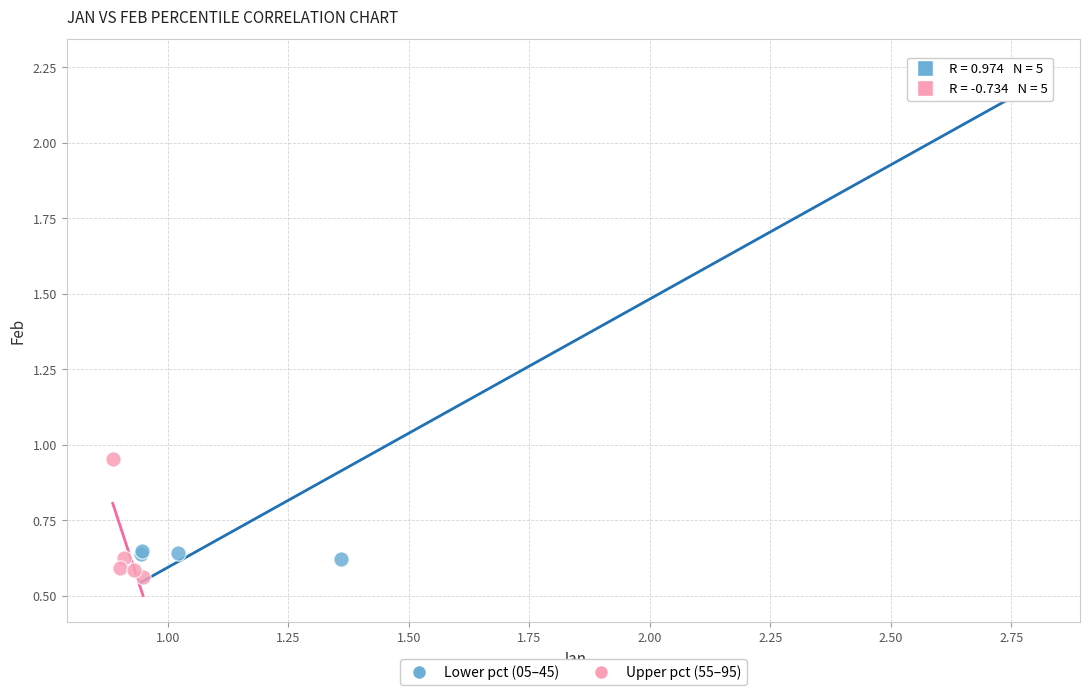

Which series contains the highest Y value?

Lower pct (05–45)